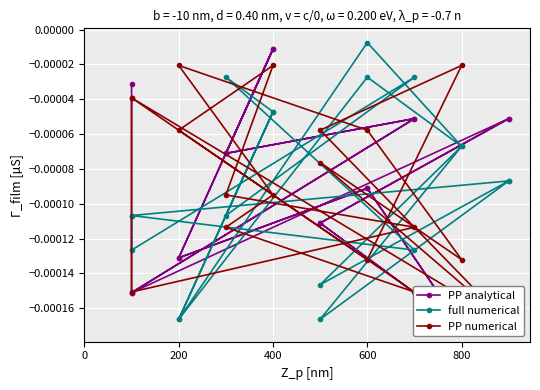

What are all the series names shown in the legend?

PP analytical, full numerical, PP numerical